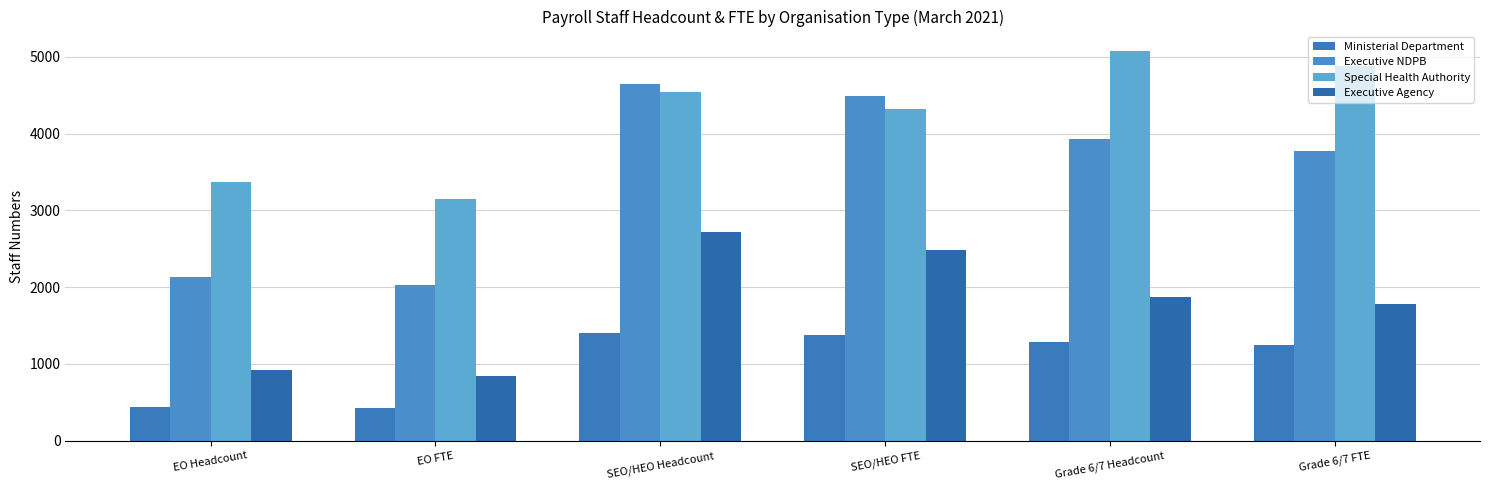

At how many categories does at least one series exceed 3606?

4